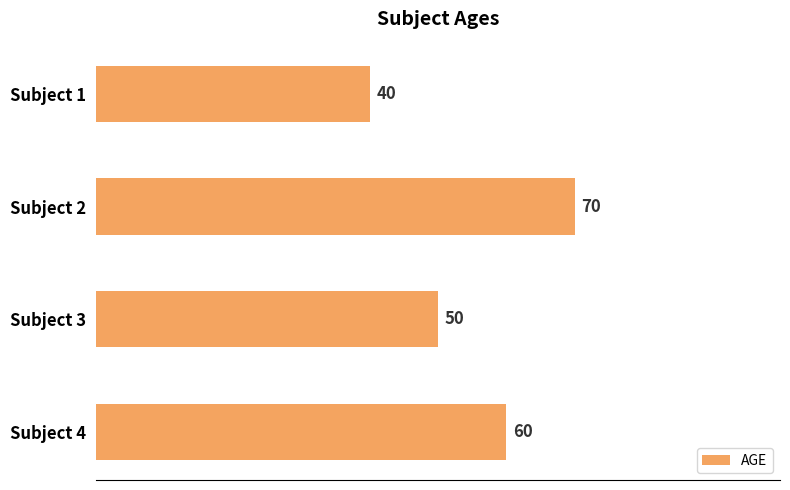

Where is the data nearest to the value 55?

Subject 3